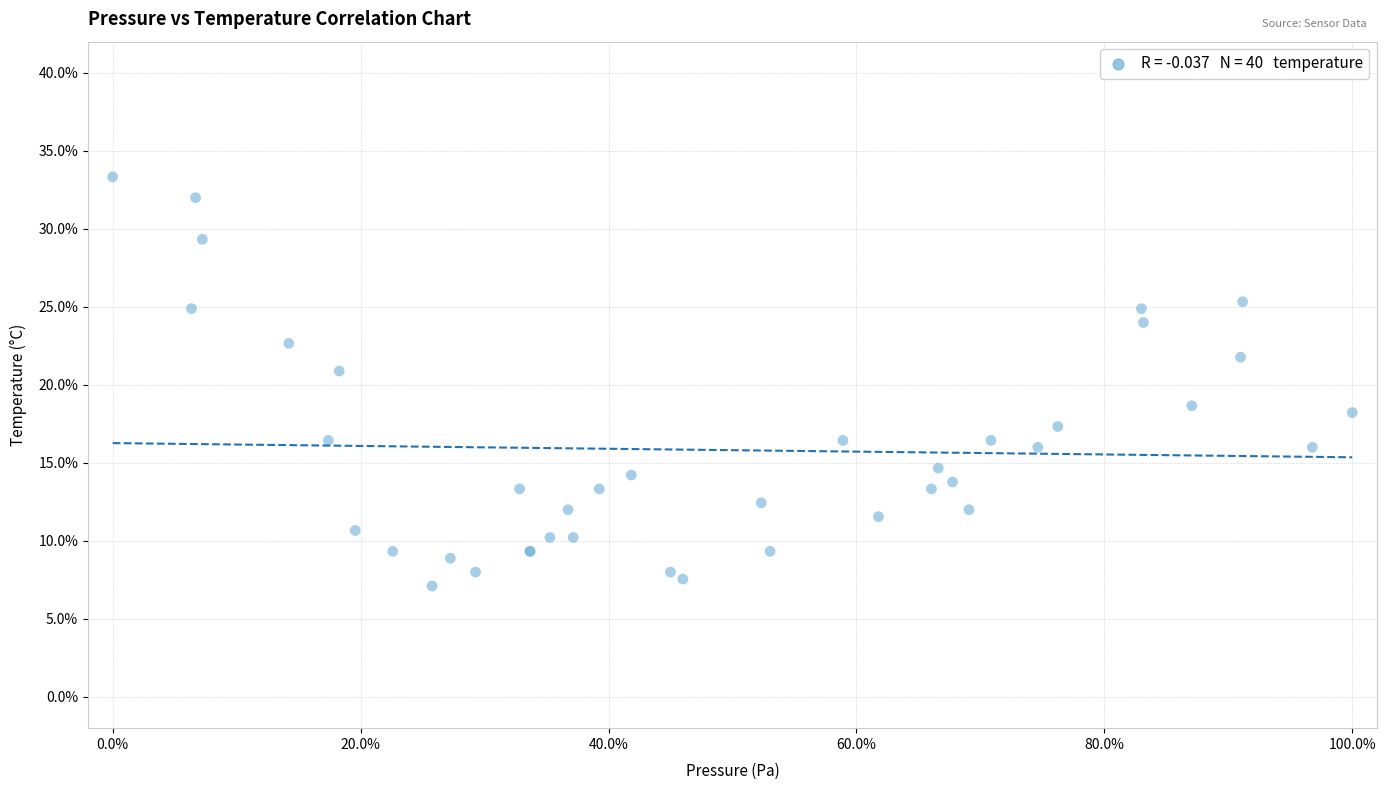

What Y value in the scatter plot is closest to 20?

20.9